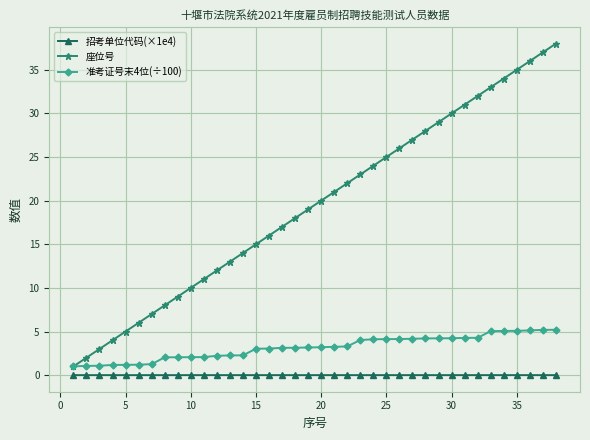

Which series has the largest total across all categories?

座位号